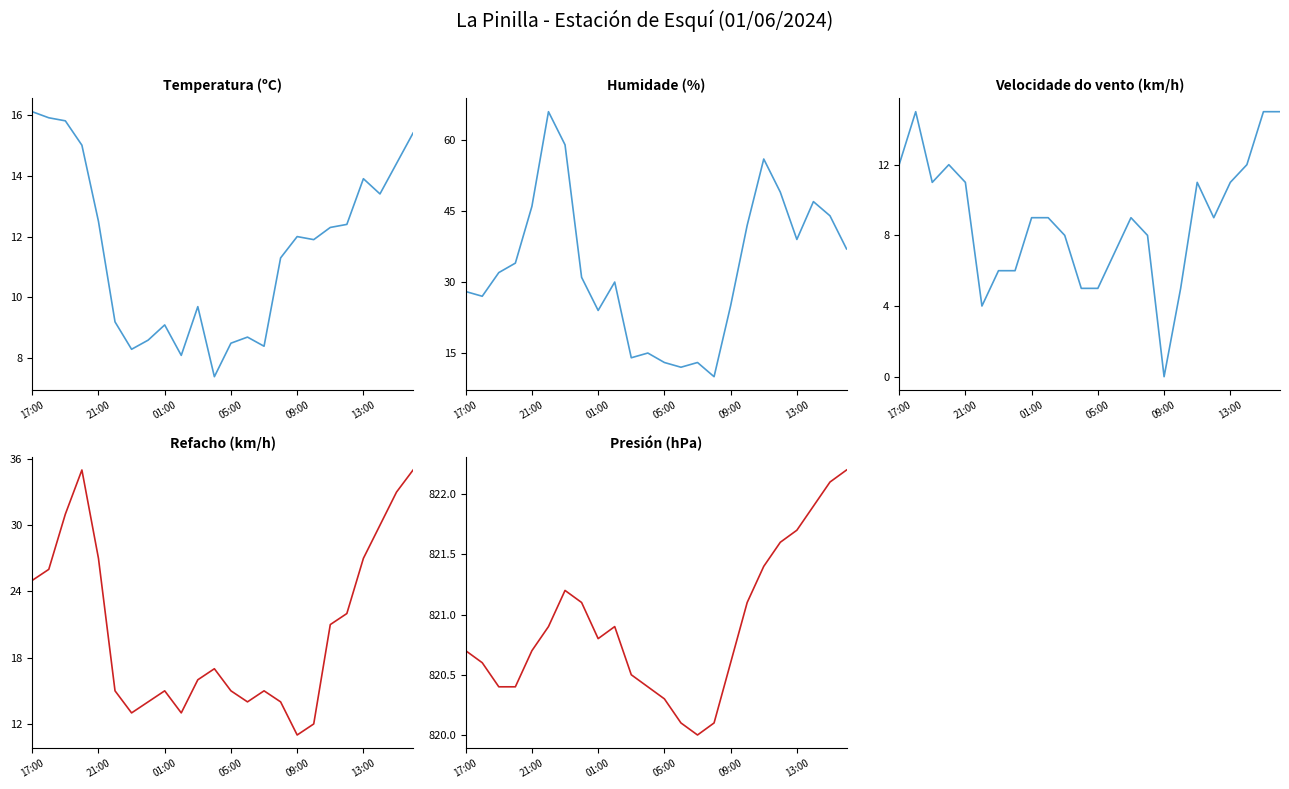

Rank the series at 13:00 from highest to lowest value.

Presión (hPa), Humidade (%), Refacho (km/h), Temperatura (ºC), Velocidade do vento (km/h)